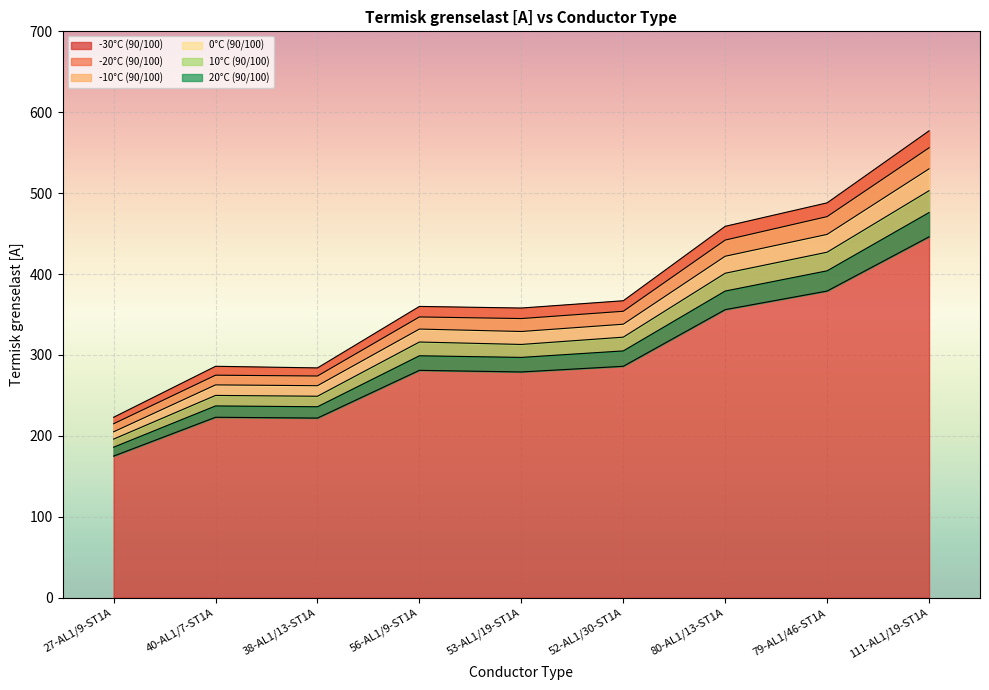

Is the value of 0°C (90/100) at 38-AL1/13-ST1A greater than the value of -30°C (90/100) at 111-AL1/19-ST1A?

No